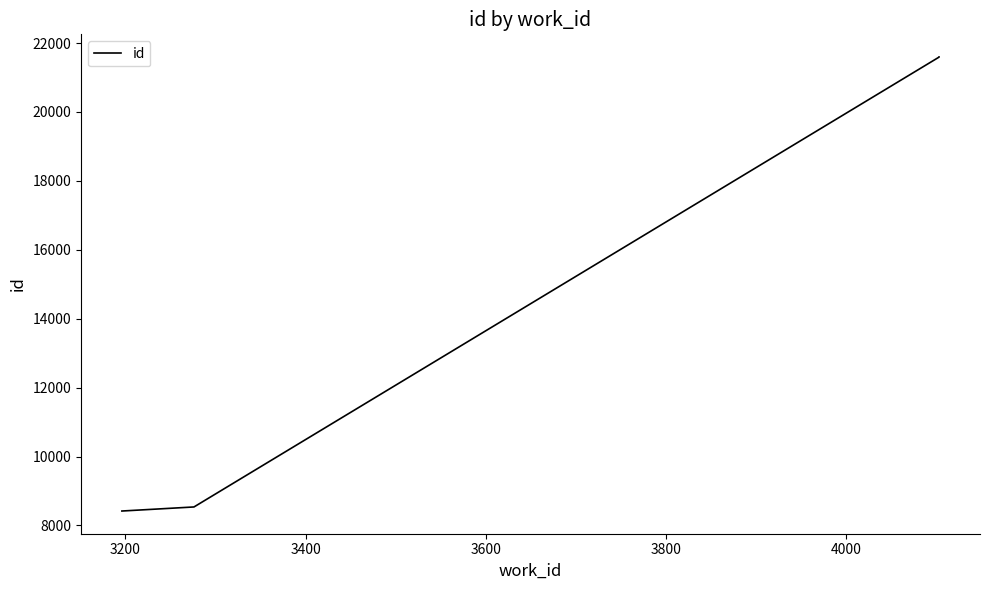

Reading right to left, what are all the values shown in this chart?

21595	21594	8537	8419